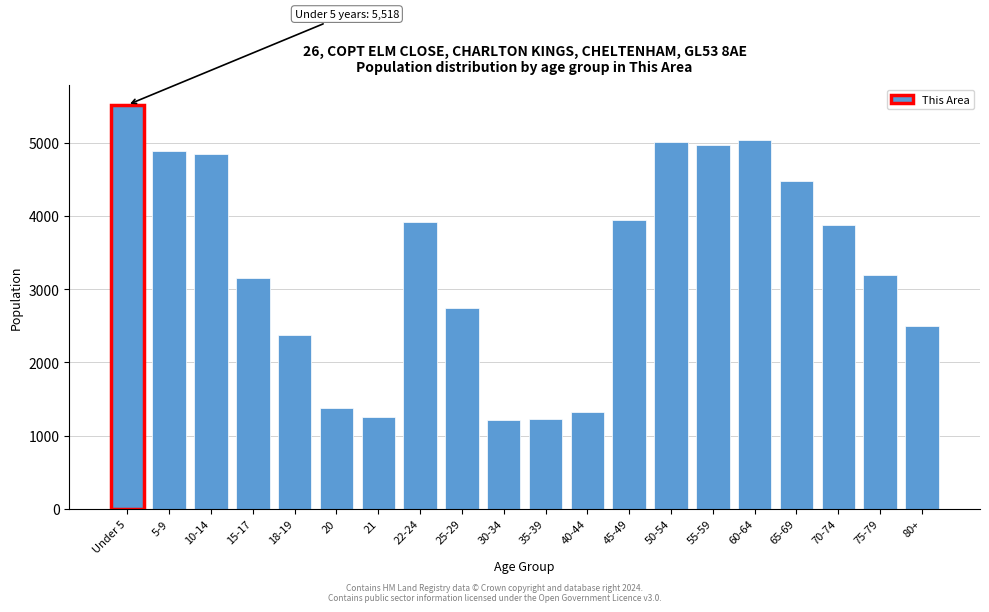

What is the average value?

3342